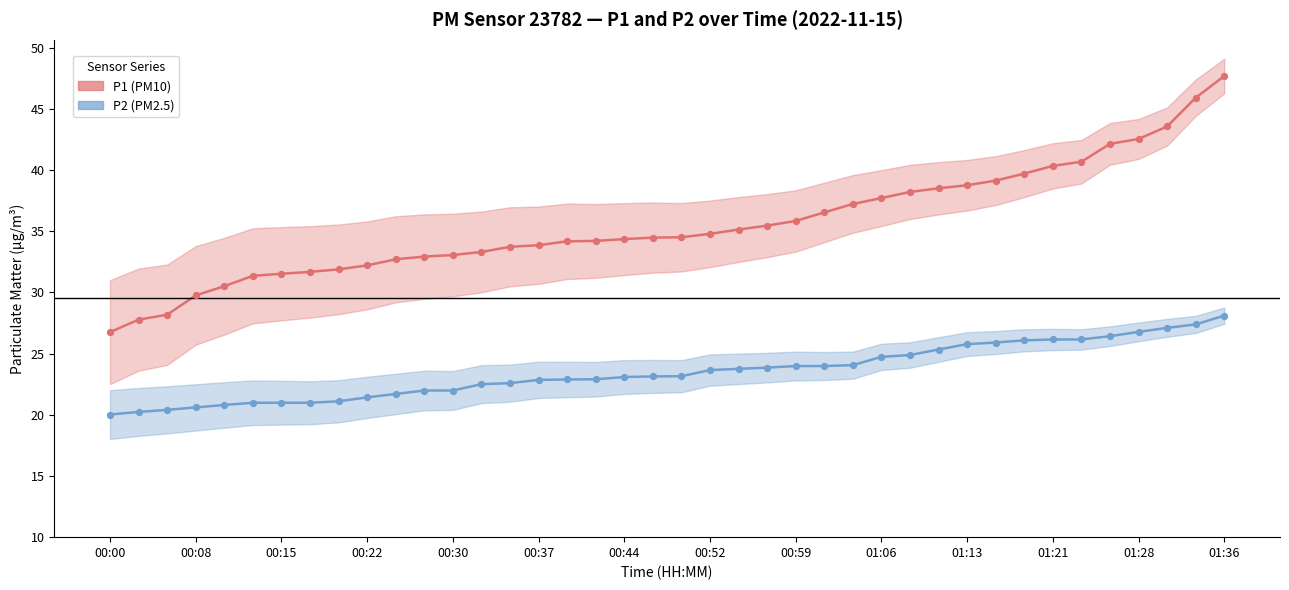

At how many categories does at least one series exceed 30?

36